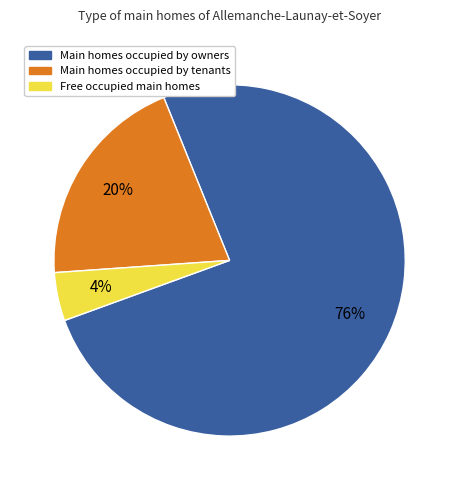

True or false: Main homes occupied by tenants accounts for 20% of the total.

True